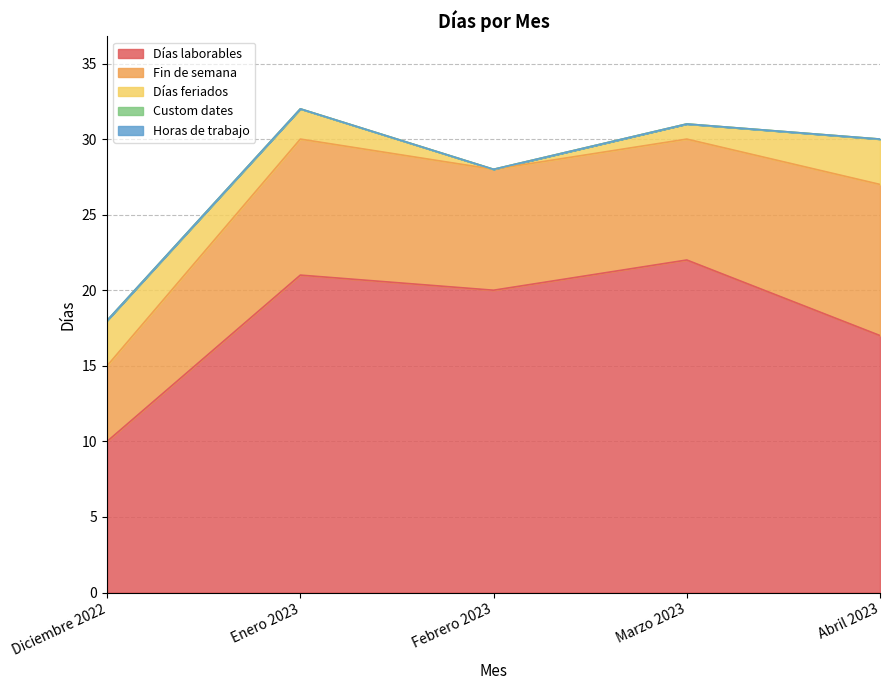

How many interior local valleys does the Días laborables series have?

1